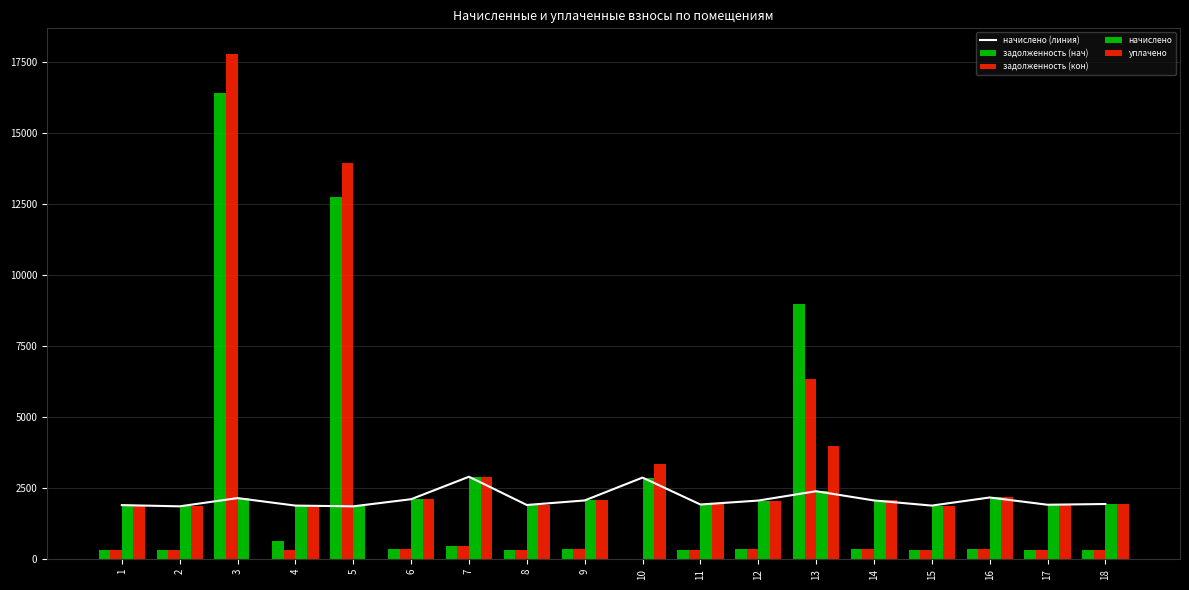

At which label does уплачено first exceed 1944?

6